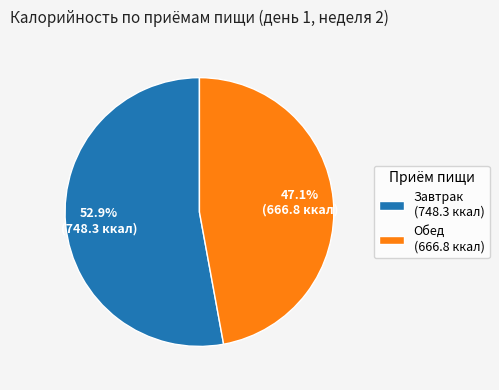

How many segments does this pie chart have?

2